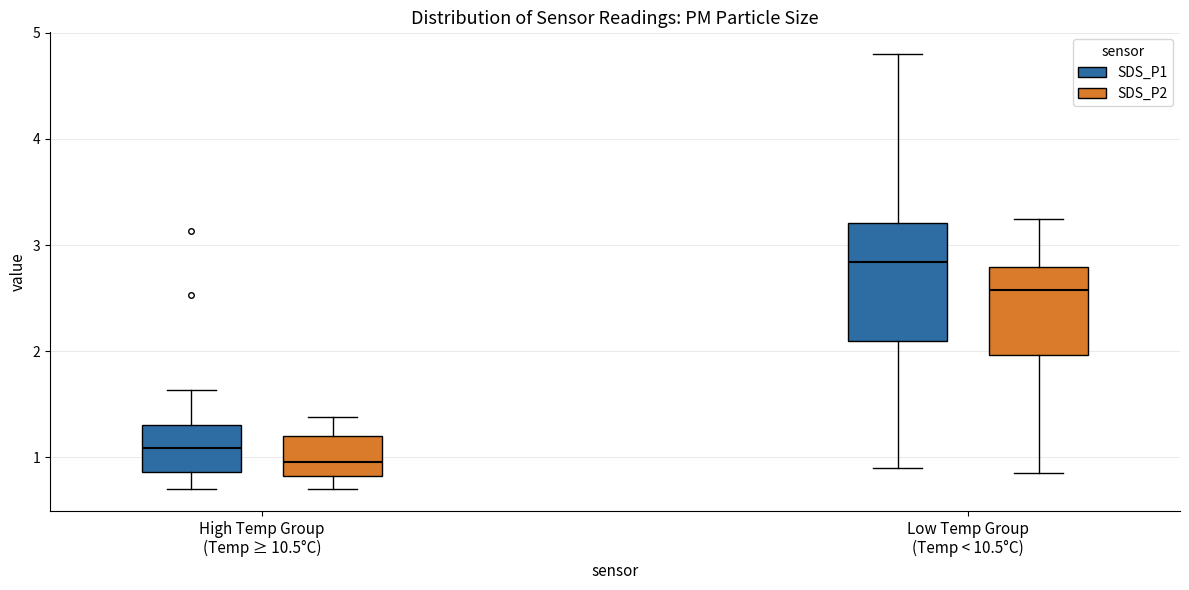

Comparing the boxes themselves (not the whiskers), which one is the tallest?

Low Temp Group (Temp < 10.5°C) (SDS_P1)